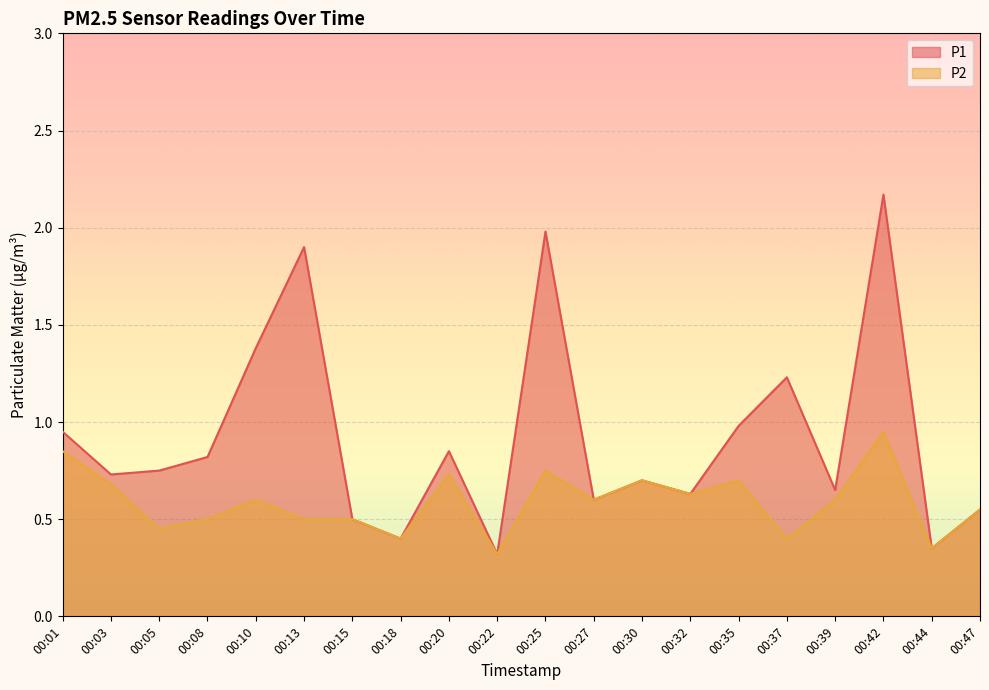

True or false: P1 has a value of 0.7 at 00:30.

True